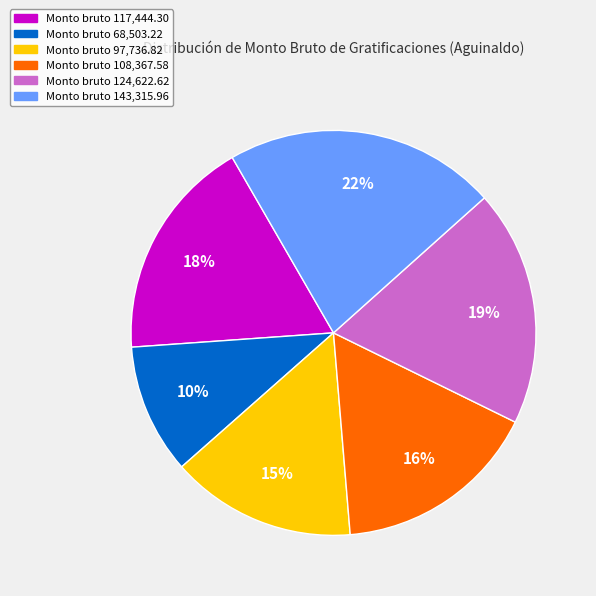

Is there a majority slice in this chart?

No